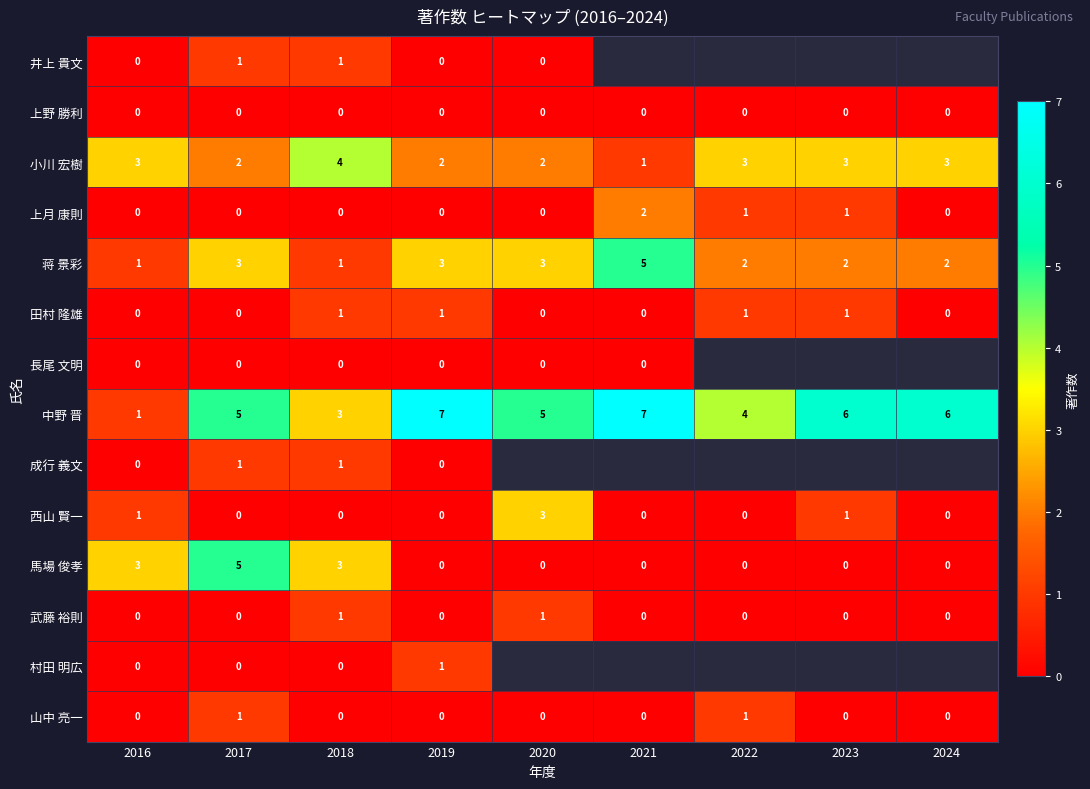

What value does the 小川 宏樹 series have at 2023?

3